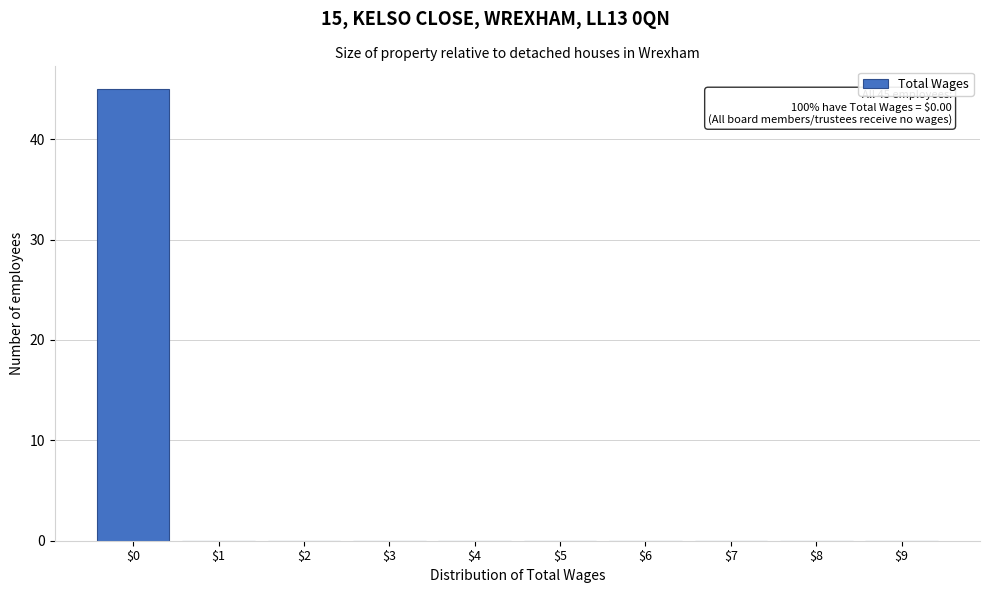

Over which range of the x-axis is the bar tallest?

-0.5 to 0.5